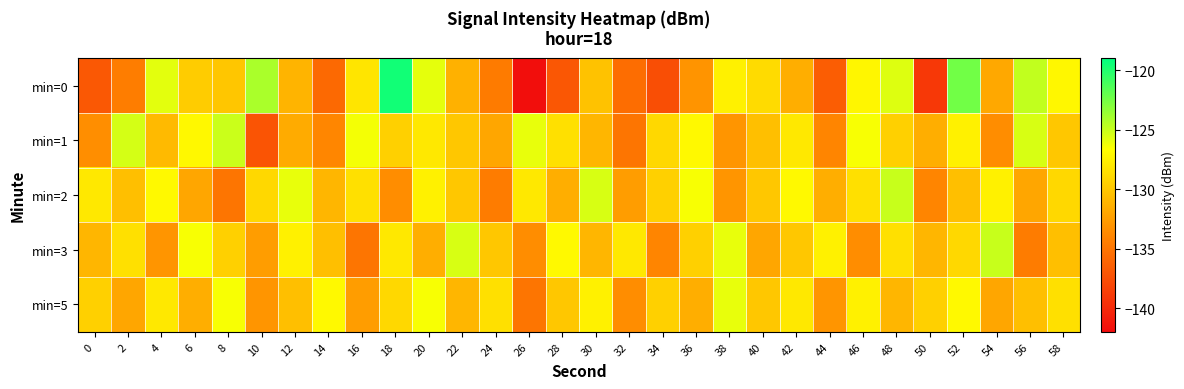

Reading left to right, list all the values displayed in this chart.

min=0: 0=-136.9	2=-134.5	4=-125.9	6=-129.7	8=-130.1	10=-124.2	12=-131.1	14=-135.8	16=-128.2	18=-119.6	20=-125.9	22=-131.3	24=-134.6	26=-141.9	28=-137.0	30=-130.3	32=-135.5	34=-137.6	36=-133.1	38=-127.5	40=-128.8	42=-131.5	44=-136.6	46=-127.2	48=-125.7	50=-139.1	52=-122.4	54=-131.9	56=-124.8	58=-127.1
min=1: 0=-133.4	2=-125.4	4=-130.8	6=-127.1	8=-125.1	10=-137.2	12=-131.7	14=-133.9	16=-126.3	18=-129.4	20=-128.0	22=-130.0	24=-132.0	26=-126.0	28=-128.5	30=-131.0	32=-135.0	34=-129.0	36=-127.0	38=-133.0	40=-130.5	42=-128.0	44=-134.0	46=-126.5	48=-129.5	50=-131.5	52=-127.5	54=-133.5	56=-125.5	58=-130.0
min=2: 0=-128.0	2=-130.5	4=-127.0	6=-132.0	8=-135.0	10=-129.0	12=-126.0	14=-131.0	16=-128.5	18=-133.5	20=-127.5	22=-130.0	24=-134.5	26=-128.0	28=-131.5	30=-125.5	32=-132.5	34=-129.5	36=-126.5	38=-133.0	40=-130.0	42=-127.0	44=-131.5	46=-128.5	48=-125.0	50=-134.0	52=-130.5	54=-127.5	56=-132.0	58=-129.0
min=3: 0=-131.0	2=-128.5	4=-133.0	6=-126.5	8=-129.5	10=-132.5	12=-127.5	14=-130.5	16=-135.0	18=-128.0	20=-131.5	22=-125.5	24=-130.0	26=-133.5	28=-127.0	30=-131.0	32=-128.0	34=-134.0	36=-129.5	38=-126.0	40=-132.0	42=-130.0	44=-127.5	46=-133.5	48=-128.5	50=-131.0	52=-129.0	54=-125.0	56=-134.5	58=-130.5
min=5: 0=-129.5	2=-132.0	4=-128.0	6=-131.5	8=-126.5	10=-133.0	12=-130.5	14=-127.0	16=-132.5	18=-129.0	20=-126.5	22=-131.0	24=-128.5	26=-135.0	28=-130.0	30=-127.5	32=-133.5	34=-129.5	36=-131.5	38=-126.0	40=-130.0	42=-128.0	44=-133.0	46=-127.5	48=-131.0	50=-129.5	52=-127.0	54=-132.0	56=-130.5	58=-128.5